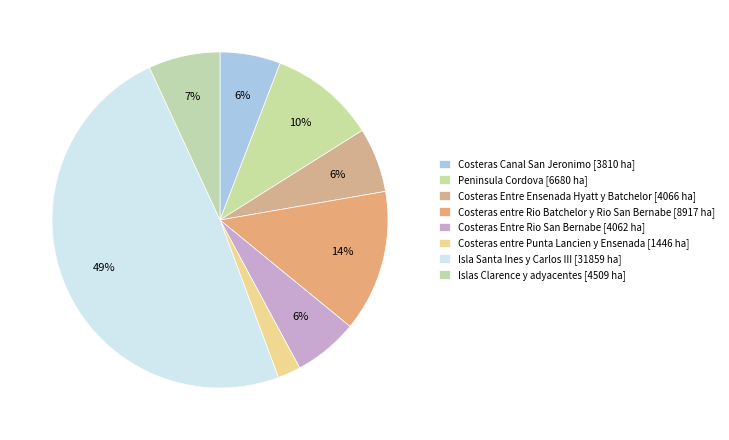

Count the number of slices in the pie.

8